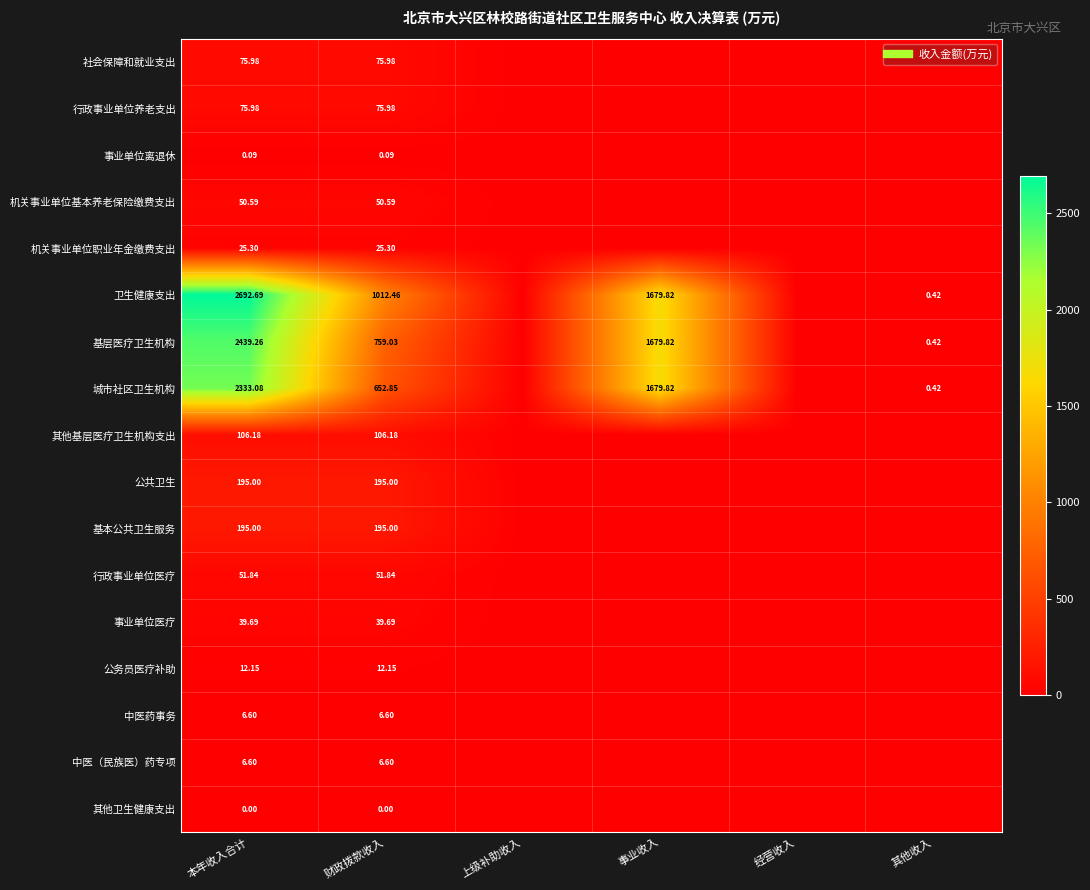

The value of 中医药事务 at 财政拨款收入 is 6.6. True or false?

True